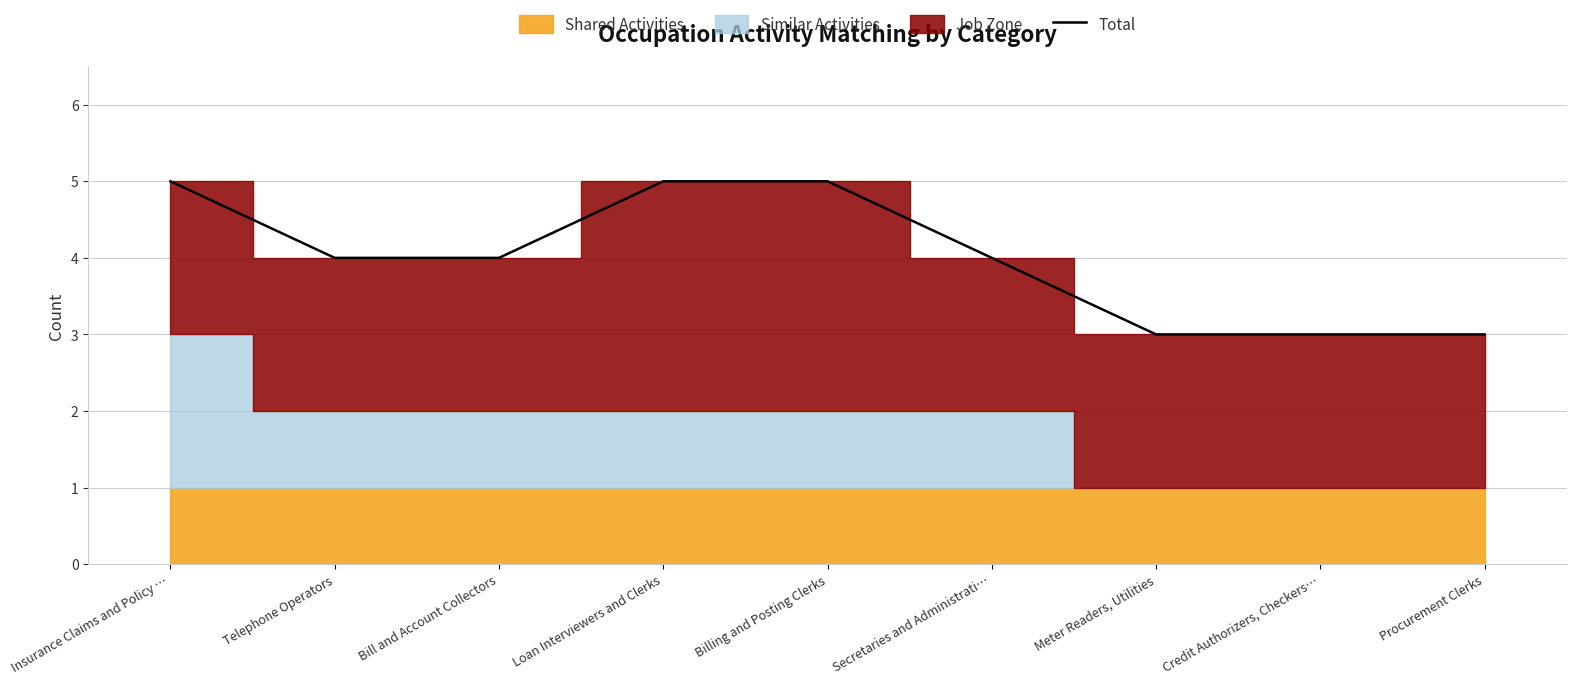

What is the smallest value displayed?

3